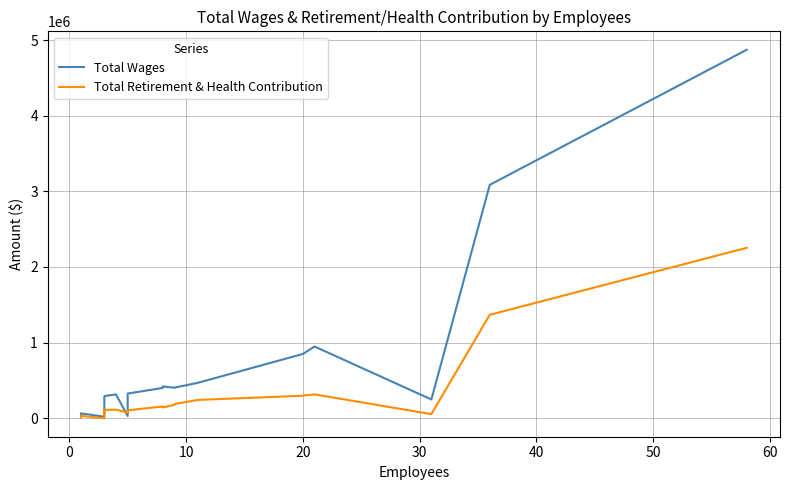

Rank the series by their average value, from highest to lowest.

Total Wages, Total Retirement & Health Contribution